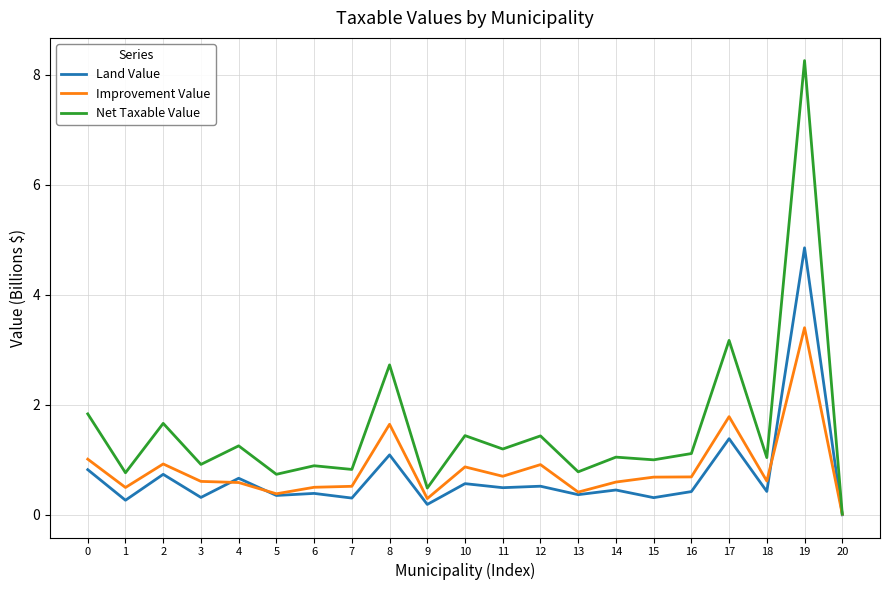

How many lines are shown in the chart?

3